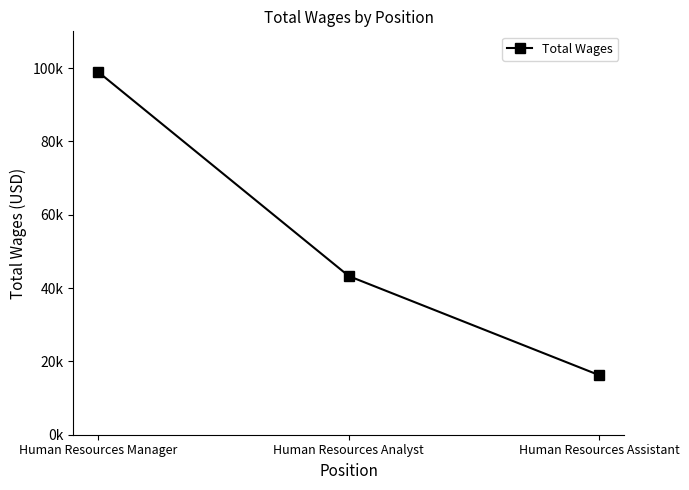

Reading left to right, extract all data points from this chart.

Human Resources Manager=98876	Human Resources Analyst=43253	Human Resources Assistant=16238